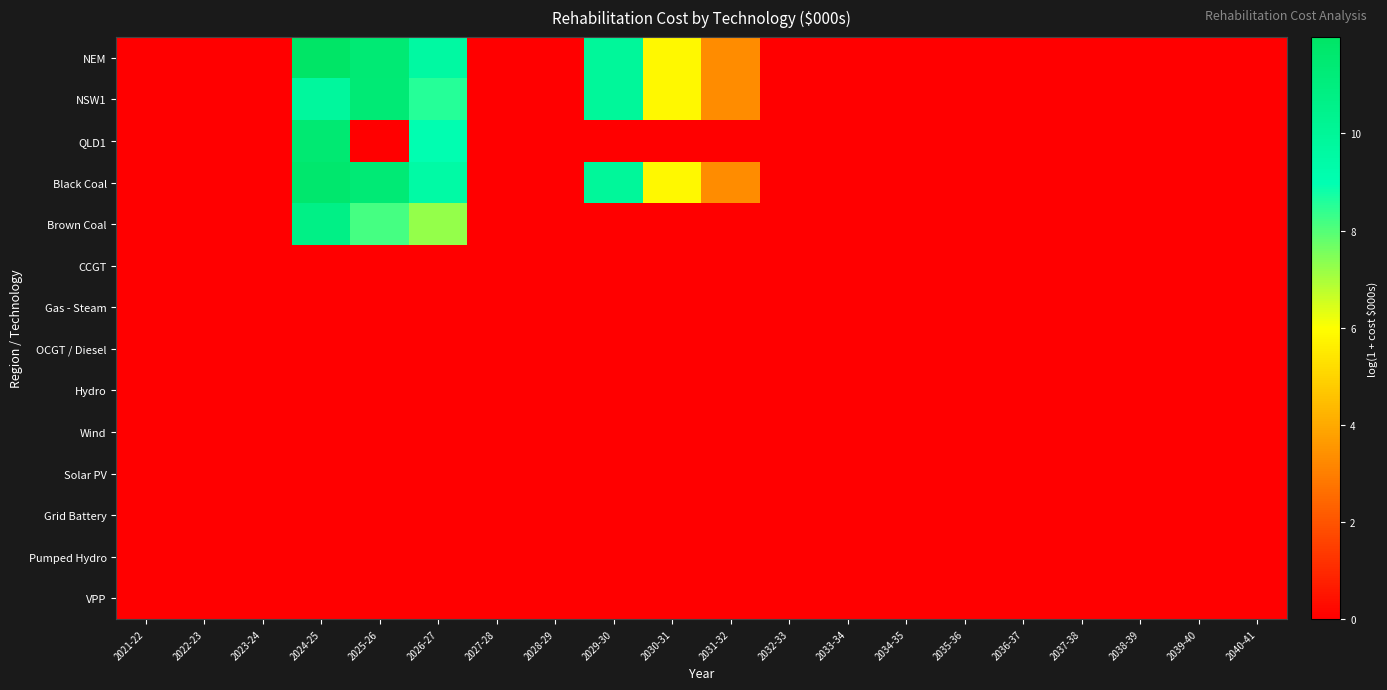

Reading left to right, list all the values displayed in this chart.

NEM: 2021-22=0.0	2022-23=0.0	2023-24=0.0	2024-25=12.0	2025-26=11.4	2026-27=9.6	2027-28=0.0	2028-29=0.0	2029-30=9.9	2030-31=5.8	2031-32=3.3	2032-33=0.0	2033-34=0.0	2034-35=0.0	2035-36=0.0	2036-37=0.0	2037-38=0.0	2038-39=0.0	2039-40=0.0	2040-41=0.0
NSW1: 2021-22=0.0	2022-23=0.0	2023-24=0.0	2024-25=9.8	2025-26=11.4	2026-27=8.6	2027-28=0.0	2028-29=0.0	2029-30=9.9	2030-31=5.8	2031-32=3.3	2032-33=0.0	2033-34=0.0	2034-35=0.0	2035-36=0.0	2036-37=0.0	2037-38=0.0	2038-39=0.0	2039-40=0.0	2040-41=0.0
QLD1: 2021-22=0.0	2022-23=0.0	2023-24=0.0	2024-25=11.5	2025-26=0.0	2026-27=9.0	2027-28=0.0	2028-29=0.0	2029-30=0.0	2030-31=0.0	2031-32=0.0	2032-33=0.0	2033-34=0.0	2034-35=0.0	2035-36=0.0	2036-37=0.0	2037-38=0.0	2038-39=0.0	2039-40=0.0	2040-41=0.0
Black Coal: 2021-22=0.0	2022-23=0.0	2023-24=0.0	2024-25=11.7	2025-26=11.4	2026-27=9.5	2027-28=0.0	2028-29=0.0	2029-30=9.9	2030-31=5.8	2031-32=3.3	2032-33=0.0	2033-34=0.0	2034-35=0.0	2035-36=0.0	2036-37=0.0	2037-38=0.0	2038-39=0.0	2039-40=0.0	2040-41=0.0
Brown Coal: 2021-22=0.0	2022-23=0.0	2023-24=0.0	2024-25=10.7	2025-26=8.2	2026-27=7.2	2027-28=0.0	2028-29=0.0	2029-30=0.0	2030-31=0.0	2031-32=0.0	2032-33=0.0	2033-34=0.0	2034-35=0.0	2035-36=0.0	2036-37=0.0	2037-38=0.0	2038-39=0.0	2039-40=0.0	2040-41=0.0
CCGT: 2021-22=0.0	2022-23=0.0	2023-24=0.0	2024-25=0.0	2025-26=0.0	2026-27=0.0	2027-28=0.0	2028-29=0.0	2029-30=0.0	2030-31=0.0	2031-32=0.0	2032-33=0.0	2033-34=0.0	2034-35=0.0	2035-36=0.0	2036-37=0.0	2037-38=0.0	2038-39=0.0	2039-40=0.0	2040-41=0.0
Gas - Steam: 2021-22=0.0	2022-23=0.0	2023-24=0.0	2024-25=0.0	2025-26=0.0	2026-27=0.0	2027-28=0.0	2028-29=0.0	2029-30=0.0	2030-31=0.0	2031-32=0.0	2032-33=0.0	2033-34=0.0	2034-35=0.0	2035-36=0.0	2036-37=0.0	2037-38=0.0	2038-39=0.0	2039-40=0.0	2040-41=0.0
OCGT / Diesel: 2021-22=0.0	2022-23=0.0	2023-24=0.0	2024-25=0.0	2025-26=0.0	2026-27=0.0	2027-28=0.0	2028-29=0.0	2029-30=0.0	2030-31=0.0	2031-32=0.0	2032-33=0.0	2033-34=0.0	2034-35=0.0	2035-36=0.0	2036-37=0.0	2037-38=0.0	2038-39=0.0	2039-40=0.0	2040-41=0.0
Hydro: 2021-22=0.0	2022-23=0.0	2023-24=0.0	2024-25=0.0	2025-26=0.0	2026-27=0.0	2027-28=0.0	2028-29=0.0	2029-30=0.0	2030-31=0.0	2031-32=0.0	2032-33=0.0	2033-34=0.0	2034-35=0.0	2035-36=0.0	2036-37=0.0	2037-38=0.0	2038-39=0.0	2039-40=0.0	2040-41=0.0
Wind: 2021-22=0.0	2022-23=0.0	2023-24=0.0	2024-25=0.0	2025-26=0.0	2026-27=0.0	2027-28=0.0	2028-29=0.0	2029-30=0.0	2030-31=0.0	2031-32=0.0	2032-33=0.0	2033-34=0.0	2034-35=0.0	2035-36=0.0	2036-37=0.0	2037-38=0.0	2038-39=0.0	2039-40=0.0	2040-41=0.0
Solar PV: 2021-22=0.0	2022-23=0.0	2023-24=0.0	2024-25=0.0	2025-26=0.0	2026-27=0.0	2027-28=0.0	2028-29=0.0	2029-30=0.0	2030-31=0.0	2031-32=0.0	2032-33=0.0	2033-34=0.0	2034-35=0.0	2035-36=0.0	2036-37=0.0	2037-38=0.0	2038-39=0.0	2039-40=0.0	2040-41=0.0
Grid Battery: 2021-22=0.0	2022-23=0.0	2023-24=0.0	2024-25=0.0	2025-26=0.0	2026-27=0.0	2027-28=0.0	2028-29=0.0	2029-30=0.0	2030-31=0.0	2031-32=0.0	2032-33=0.0	2033-34=0.0	2034-35=0.0	2035-36=0.0	2036-37=0.0	2037-38=0.0	2038-39=0.0	2039-40=0.0	2040-41=0.0
Pumped Hydro: 2021-22=0.0	2022-23=0.0	2023-24=0.0	2024-25=0.0	2025-26=0.0	2026-27=0.0	2027-28=0.0	2028-29=0.0	2029-30=0.0	2030-31=0.0	2031-32=0.0	2032-33=0.0	2033-34=0.0	2034-35=0.0	2035-36=0.0	2036-37=0.0	2037-38=0.0	2038-39=0.0	2039-40=0.0	2040-41=0.0
VPP: 2021-22=0.0	2022-23=0.0	2023-24=0.0	2024-25=0.0	2025-26=0.0	2026-27=0.0	2027-28=0.0	2028-29=0.0	2029-30=0.0	2030-31=0.0	2031-32=0.0	2032-33=0.0	2033-34=0.0	2034-35=0.0	2035-36=0.0	2036-37=0.0	2037-38=0.0	2038-39=0.0	2039-40=0.0	2040-41=0.0